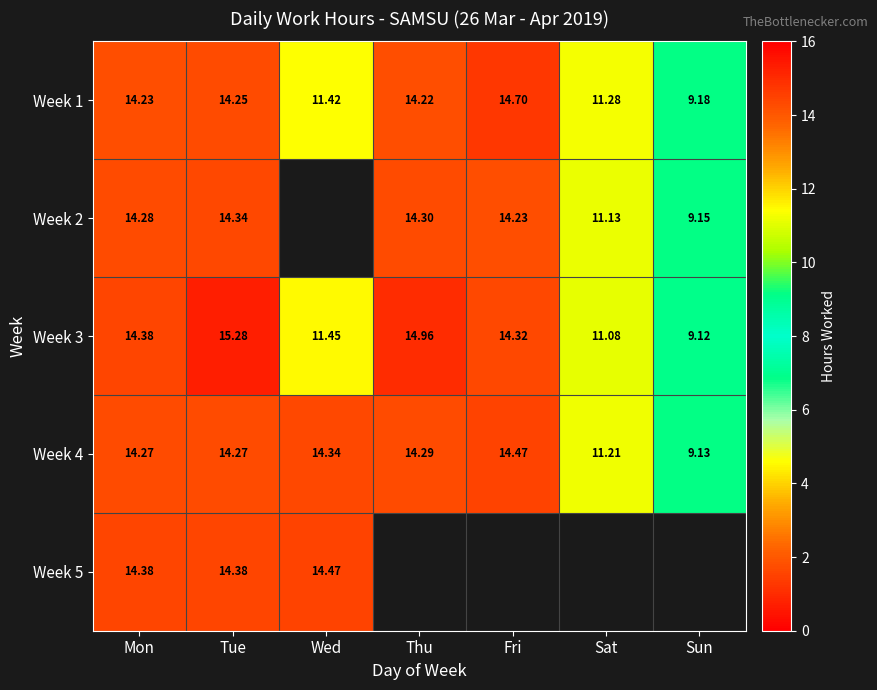

Count the number of data series in this chart.

5